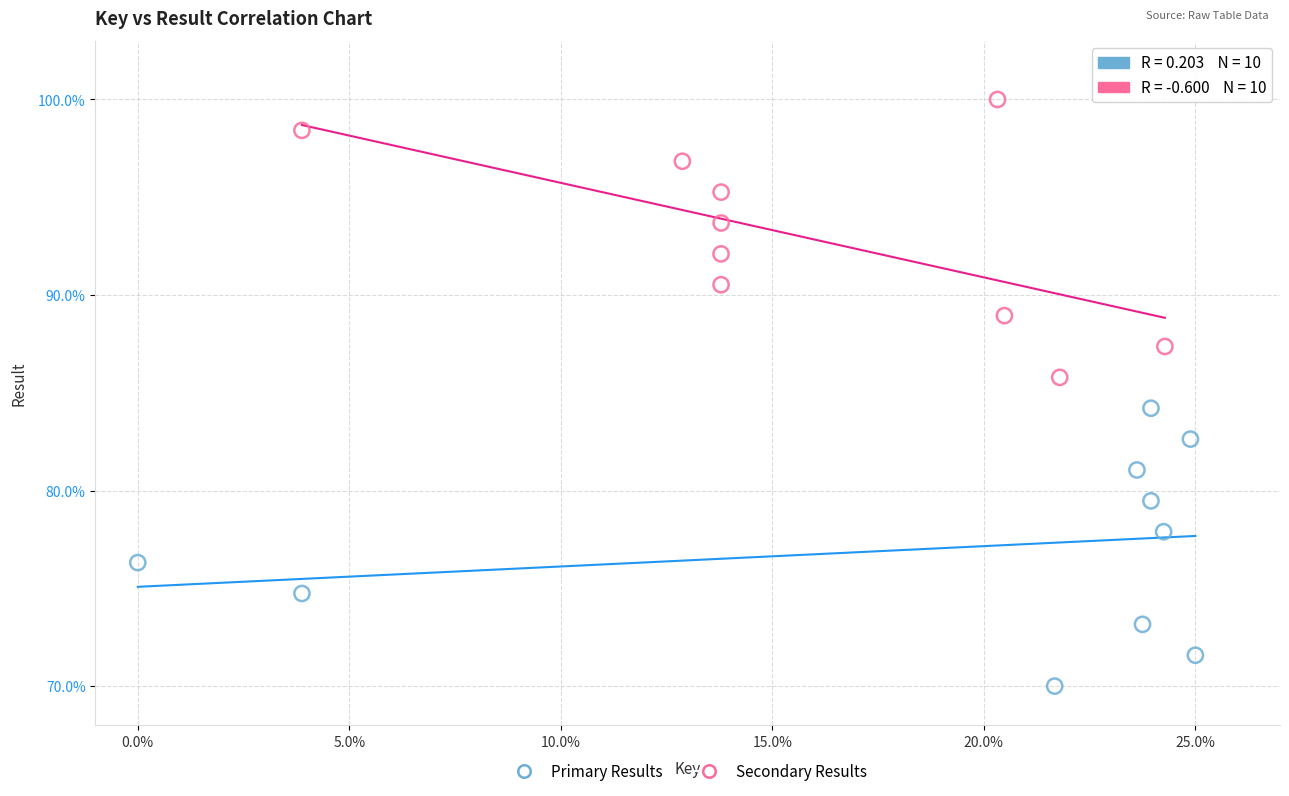

Which series contains the lowest Y value?

Primary Results